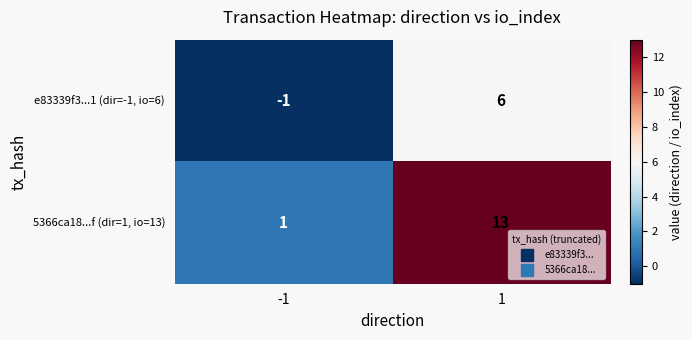

At which category is the sum across all series the highest?

1